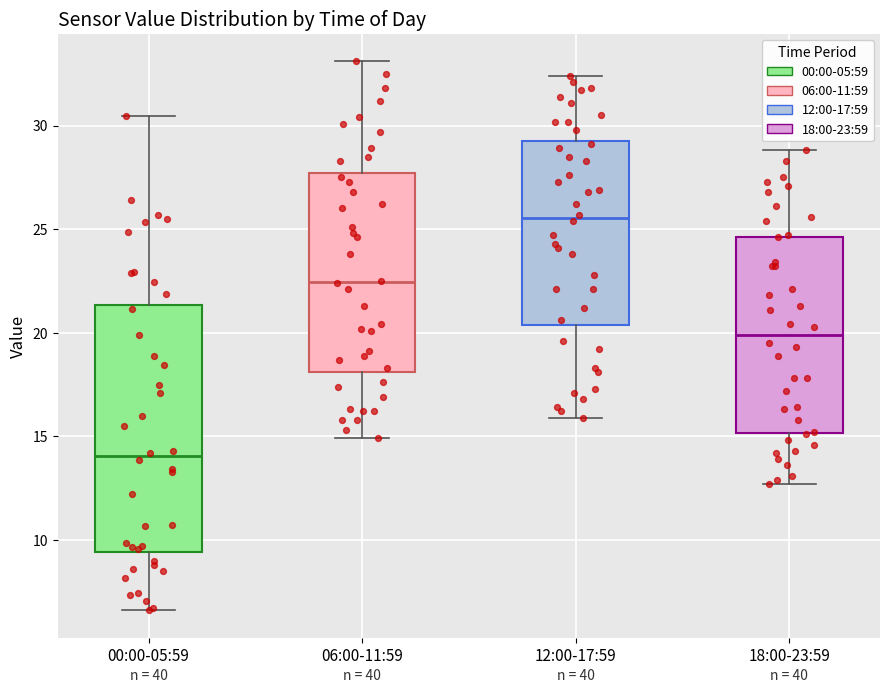

Where is the lower edge of the box for 06:00-11:59 on the y-axis? The values are not printed on the chart, so give them approximately, as read against the axis.

18.0